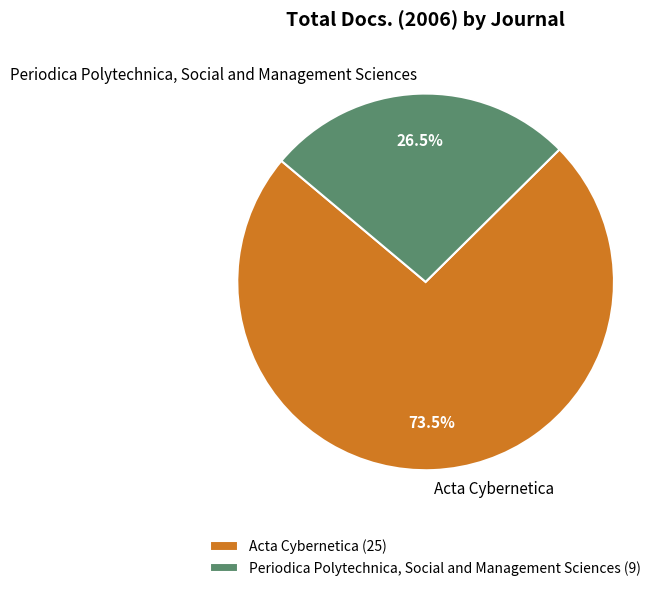

To the nearest percent, what is the combined percentage of Periodica Polytechnica, Social and Management Sciences and Acta Cybernetica?

100%